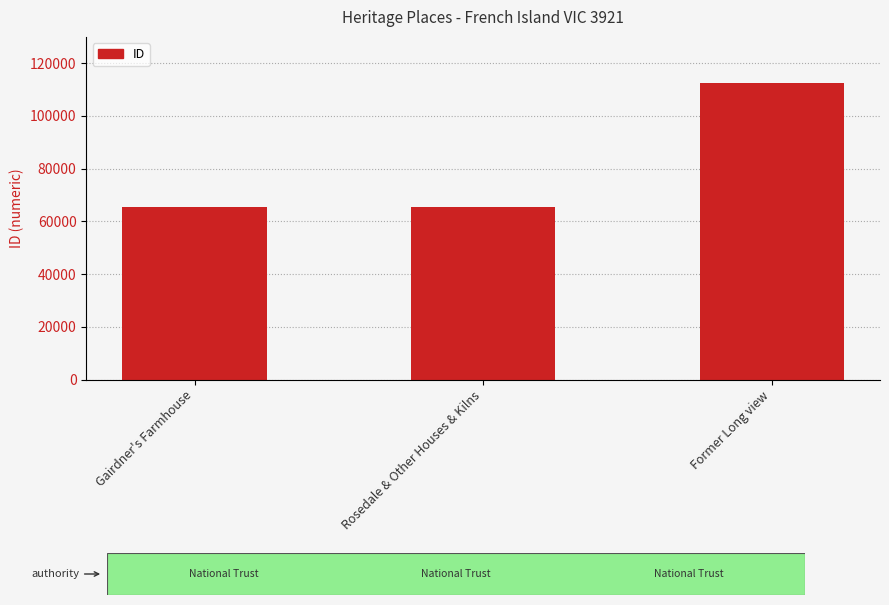

What is the average value?

81136